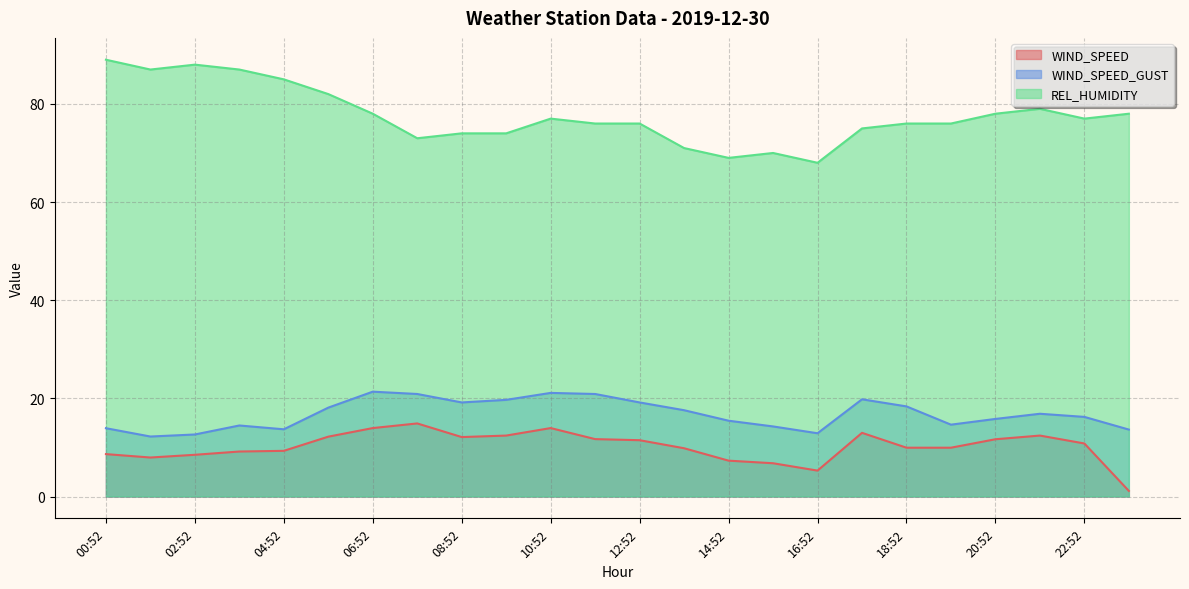

Reading right to left, extract all data points from this chart.

WIND_SPEED: 1.1	10.8	12.4	11.7	9.9	9.9	13.0	5.3	6.8	7.3	9.8	11.5	11.7	13.9	12.4	12.1	14.9	13.9	12.2	9.3	9.2	8.5	7.9	8.6
WIND_SPEED_GUST: 13.6	16.2	16.9	15.8	14.6	18.4	19.8	12.9	14.3	15.4	17.6	19.2	20.9	21.1	19.7	19.2	20.9	21.4	18.1	13.7	14.5	12.6	12.2	13.9
REL_HUMIDITY: 78.0	77.0	79.0	78.0	76.0	76.0	75.0	68.0	70.0	69.0	71.0	76.0	76.0	77.0	74.0	74.0	73.0	78.0	82.0	85.0	87.0	88.0	87.0	89.0